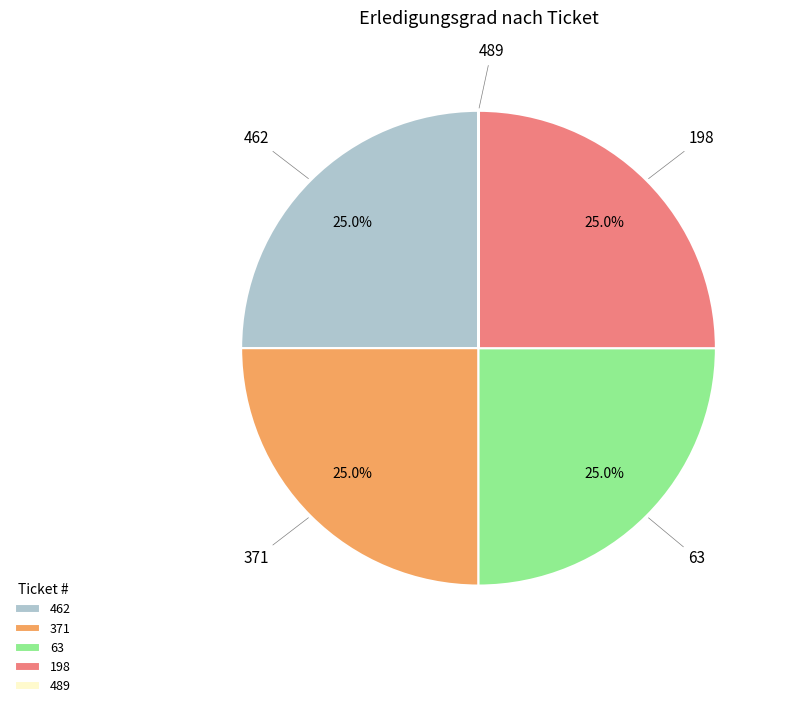

Is there any slice that represents more than half of the pie?

No